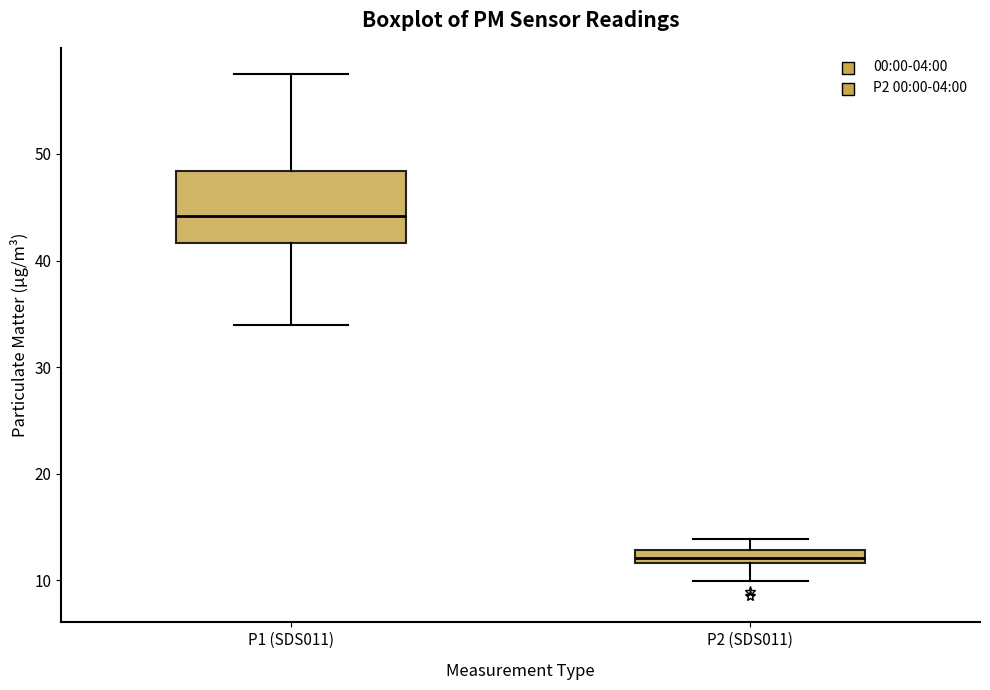

Which box's median line is the highest?

P1 (SDS011)